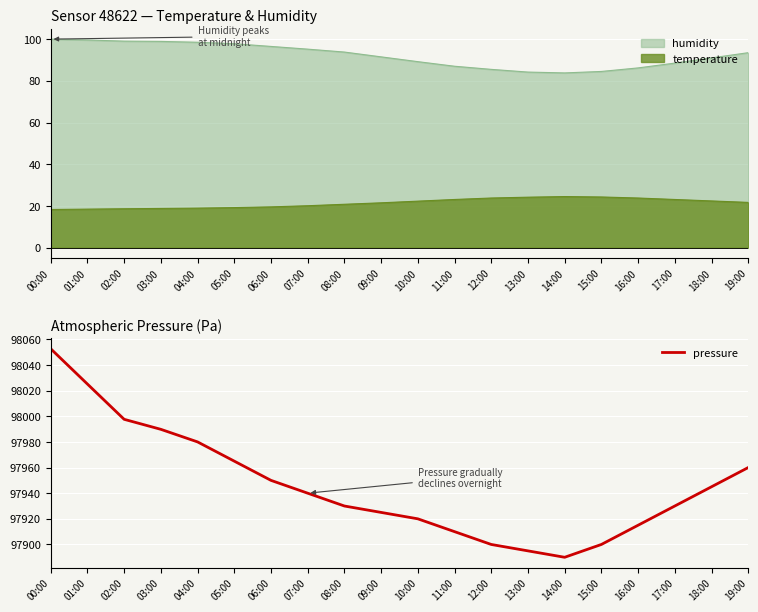

List the labels in order of value, smallest first.

14:00, 13:00, 12:00, 15:00, 11:00, 16:00, 10:00, 09:00, 08:00, 17:00, 07:00, 18:00, 06:00, 19:00, 05:00, 04:00, 03:00, 02:00, 01:00, 00:00